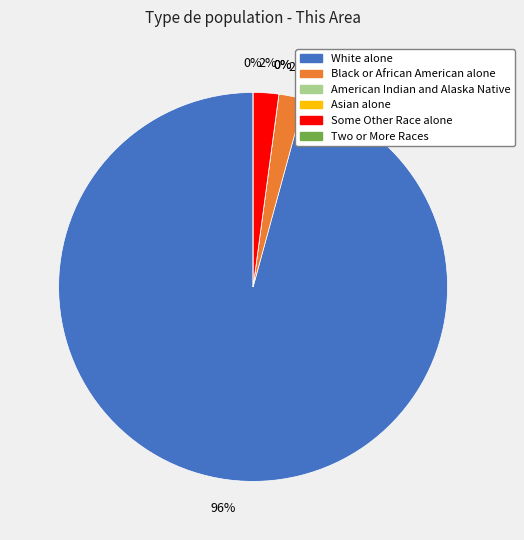

Does any single category account for the majority?

Yes